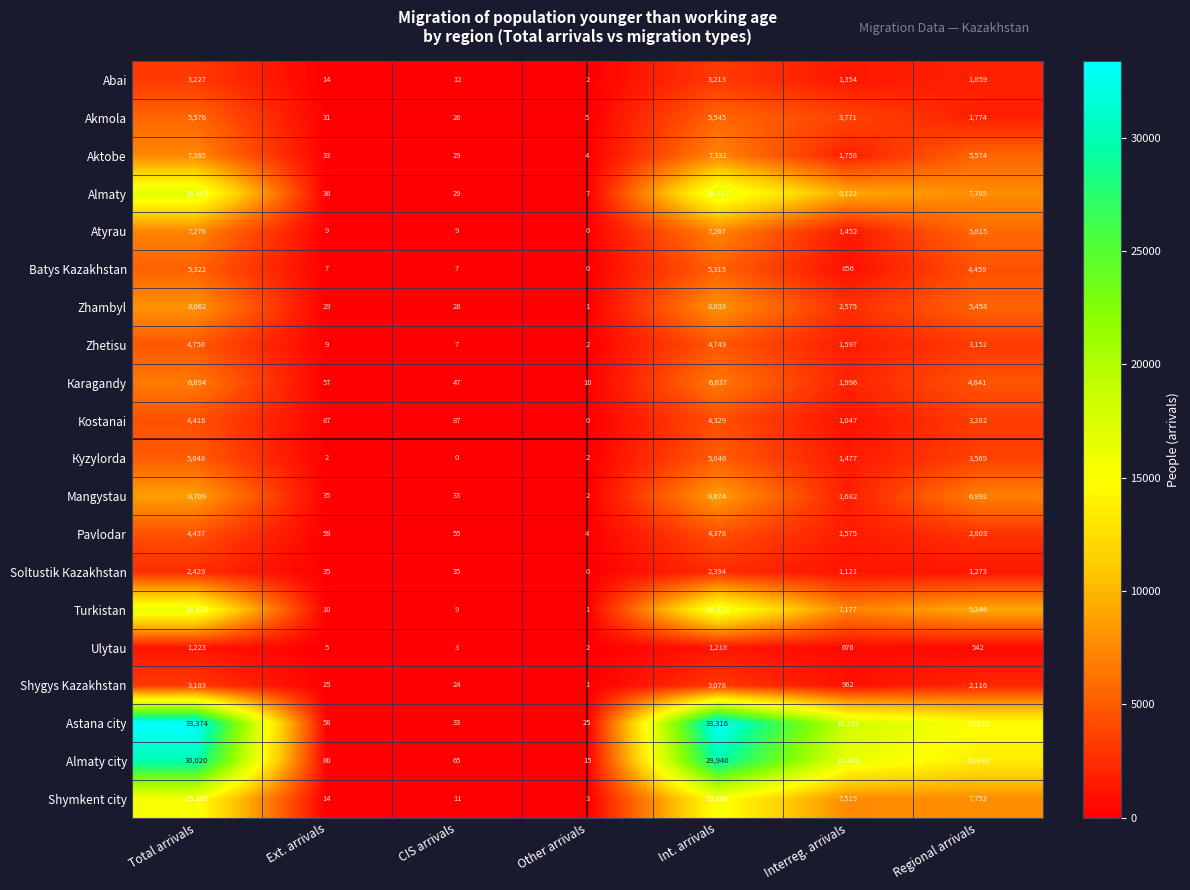

At which label is Akmola closest to 2790?

Interreg. arrivals